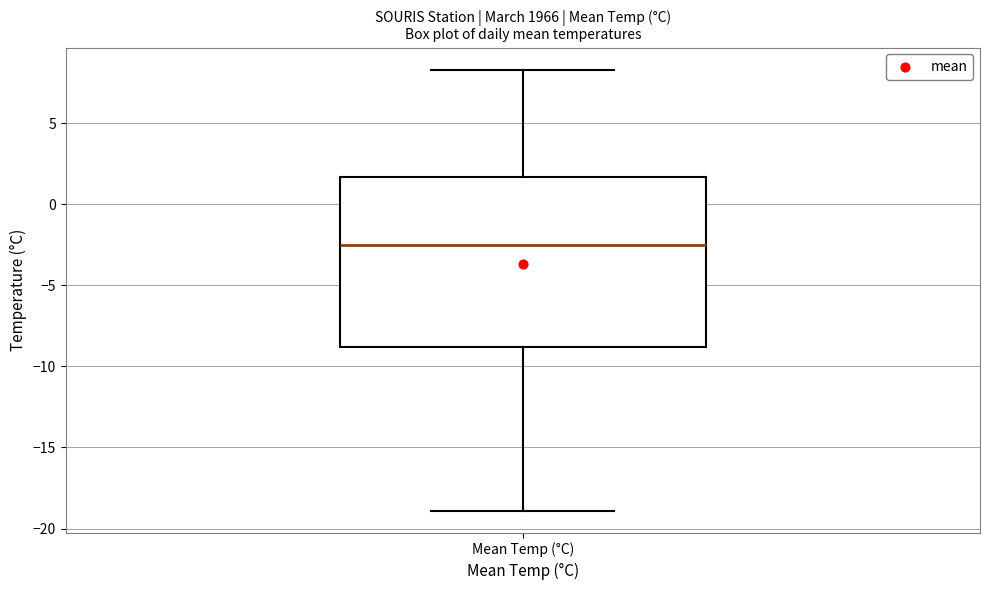

Where is the lower edge of the box for Mean Temp (°C) on the y-axis? The values are not printed on the chart, so give them approximately, as read against the axis.

-9.0